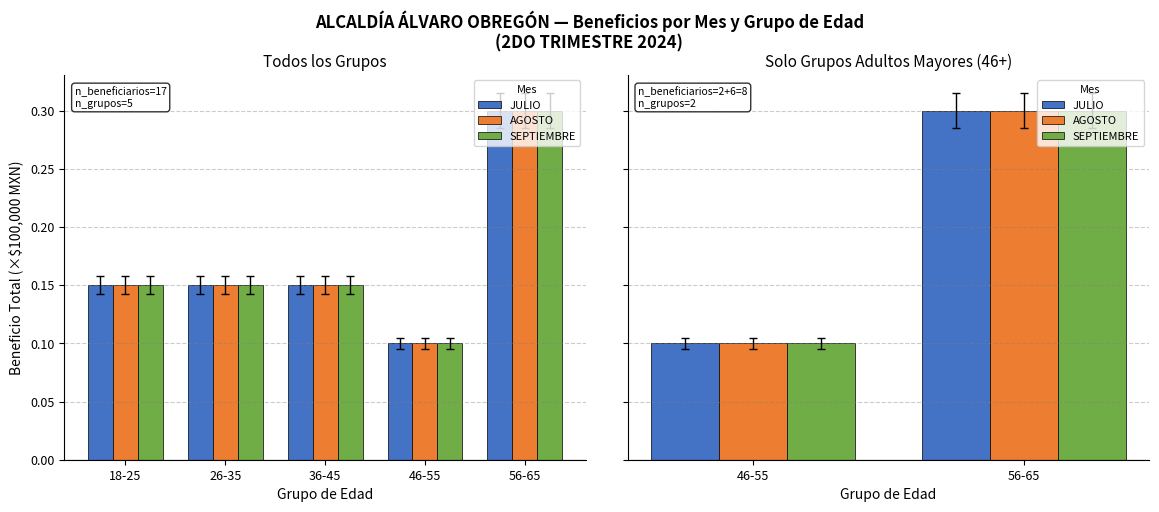

What is the average value of the AGOSTO series?

0.2